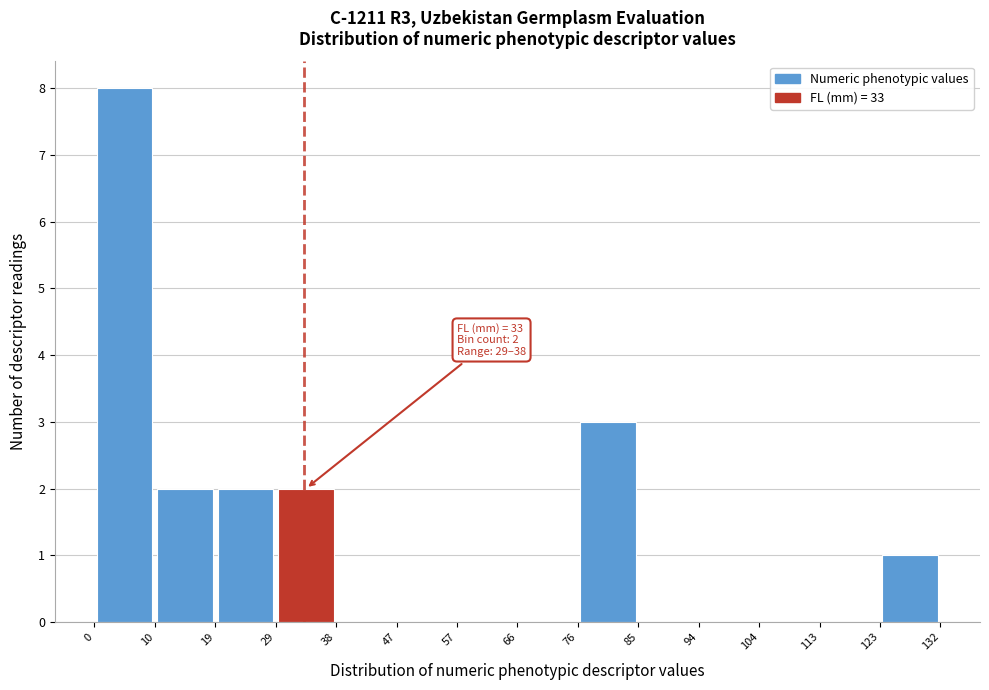

Which range on the x-axis has the tallest bar?

0 to 10